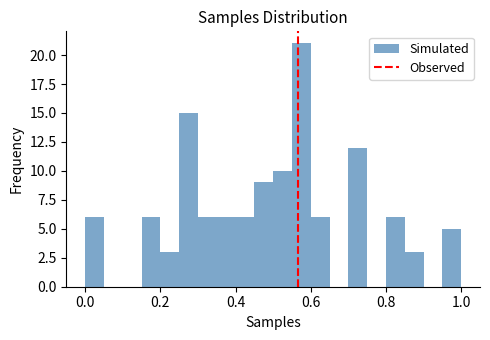

Read against the x-axis, roughly where is the centre of the tallest bar?

0.58